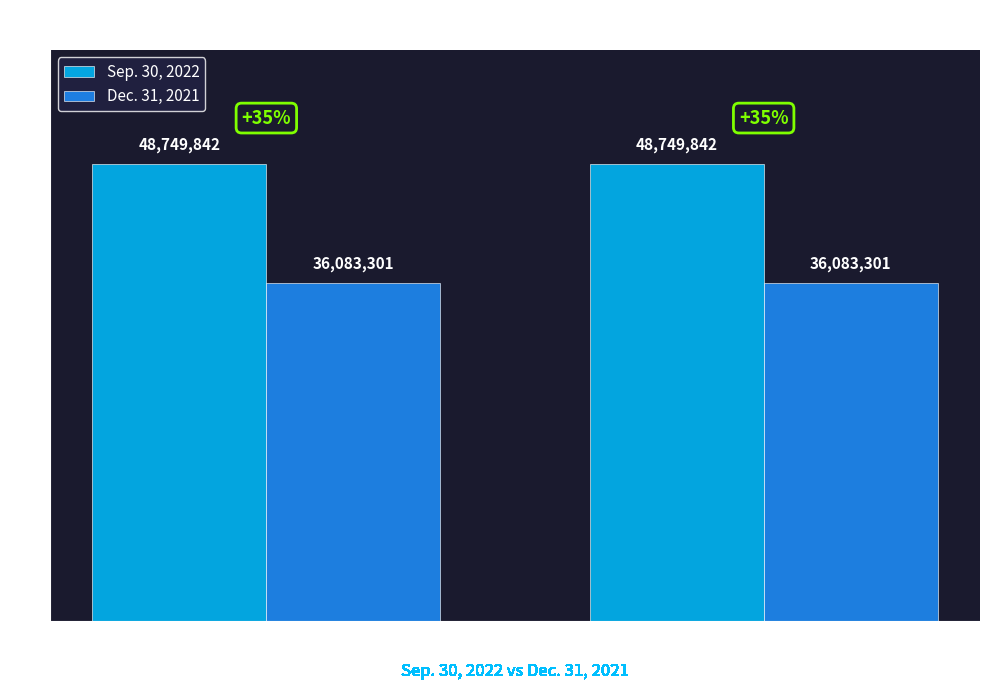

Which series has the largest total across all categories?

Sep. 30, 2022